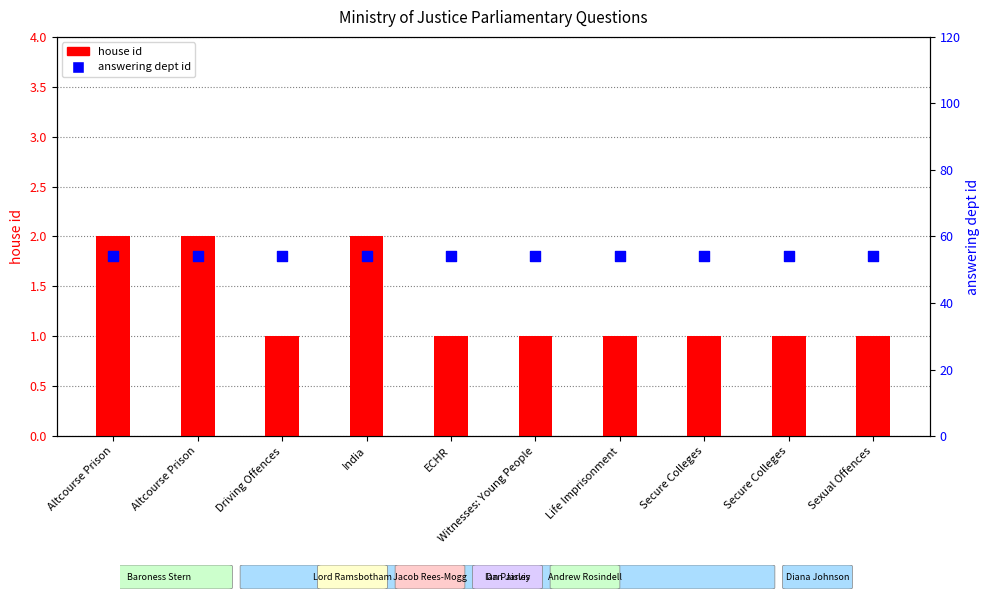

Is the value of answering dept id at Altcourse Prison greater than the value of house id at Driving Offences?

Yes